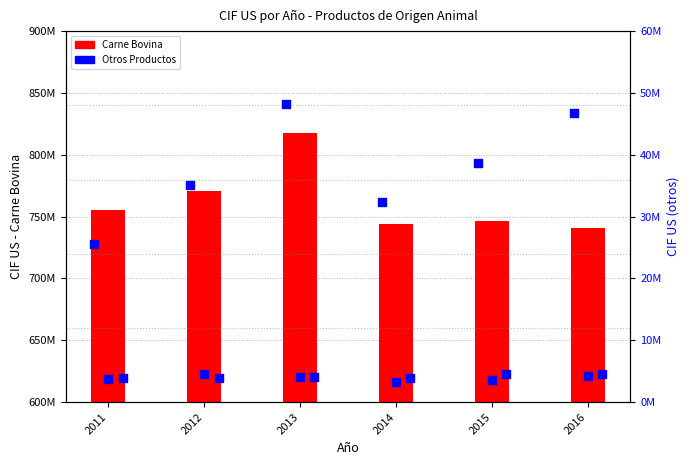

Which series reaches the maximum Y coordinate?

Carne Bovina